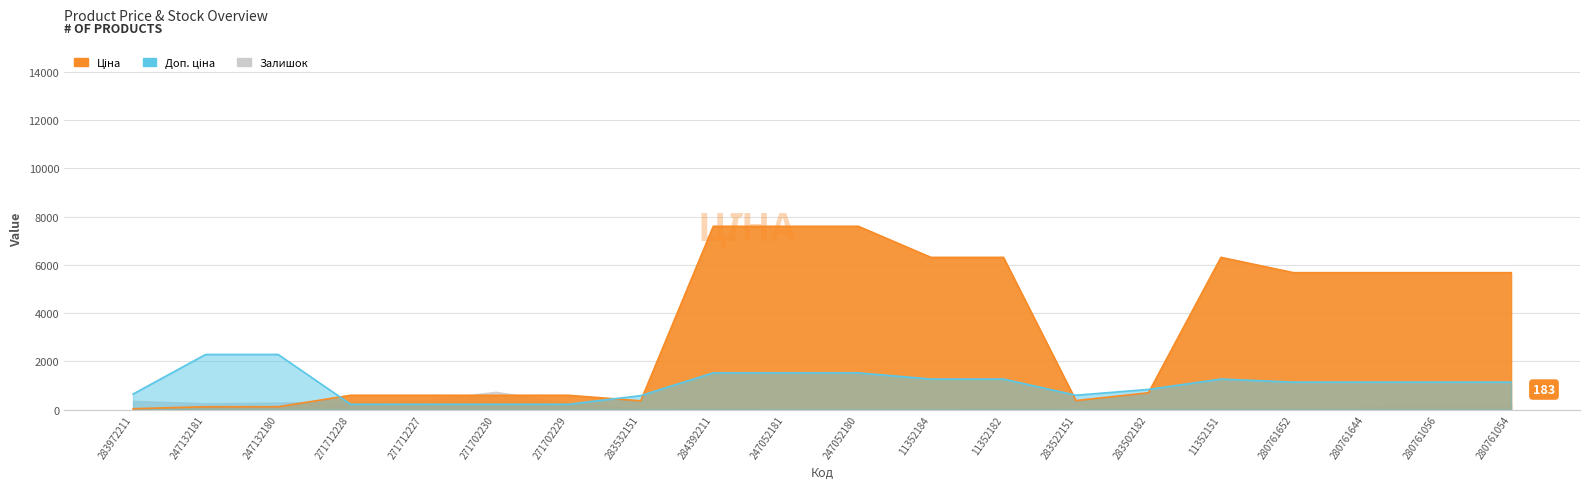

After their last crossing, which series has the higher values: Ціна or Доп. ціна?

Ціна